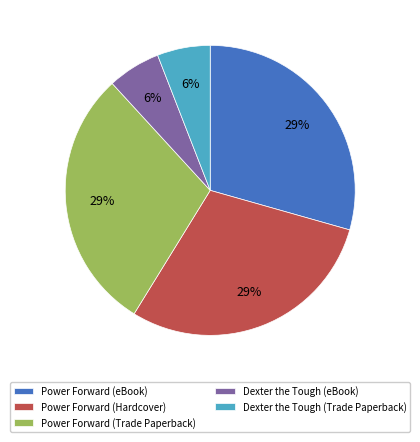

Which has a higher value, Dexter the Tough (Trade Paperback) or Power Forward (eBook)?

Power Forward (eBook)